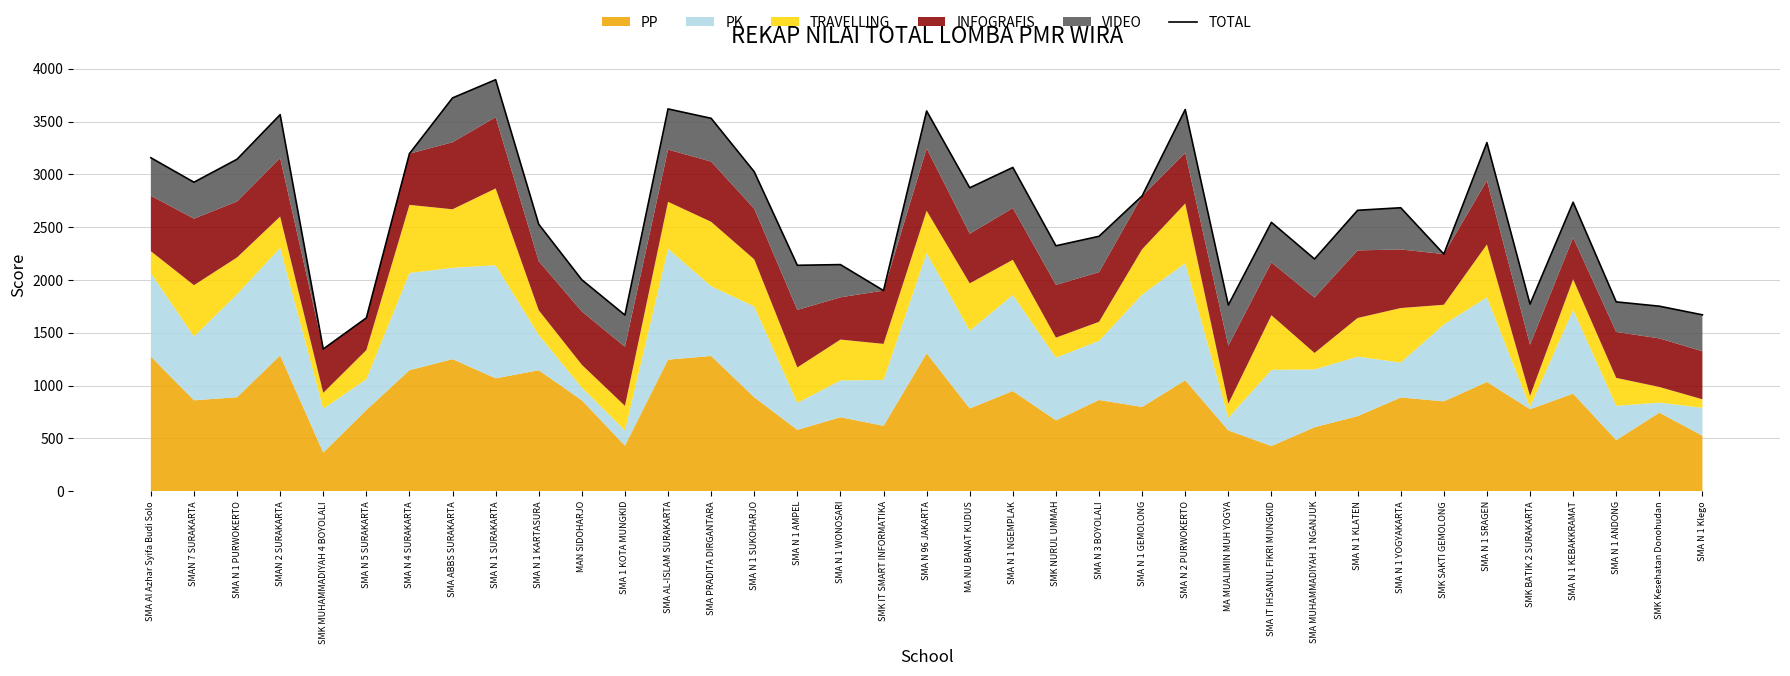

What position from the right is SMK IT SMART INFORMATIKA?

20